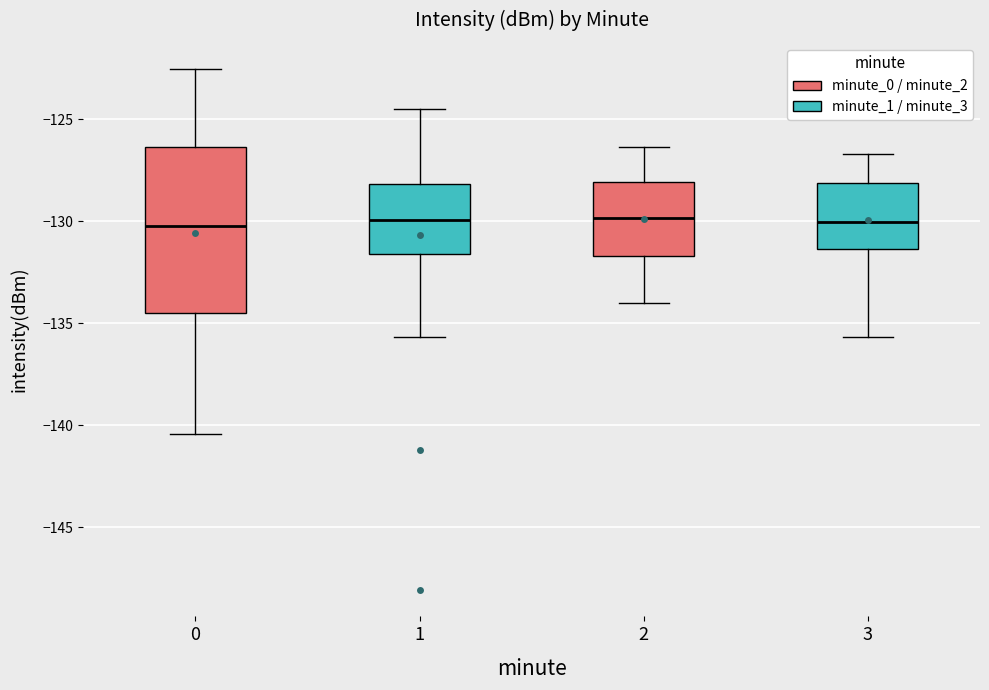

Which box is the tallest, from its lower edge to its upper edge?

0